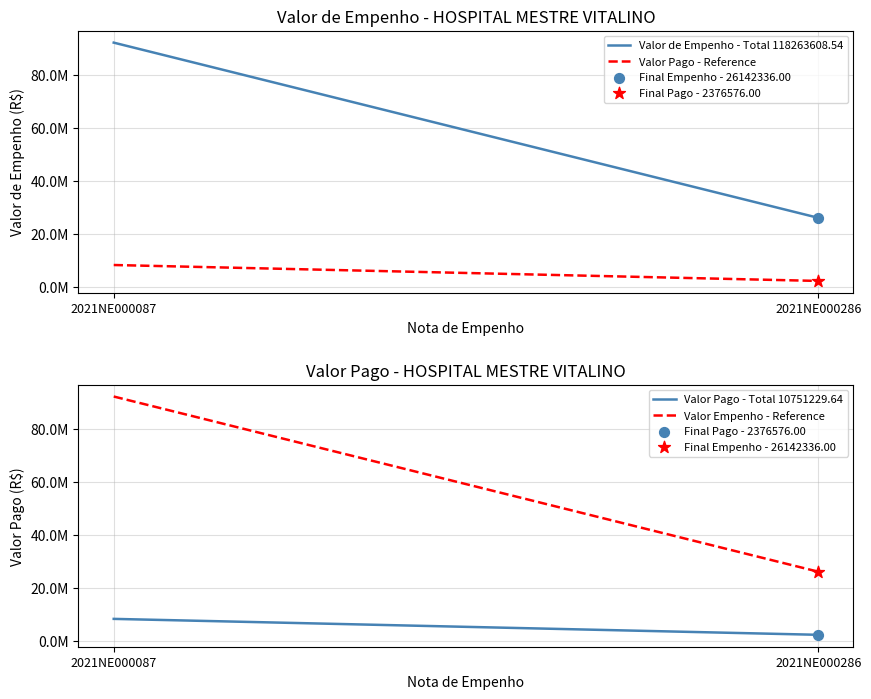

What are all the series names shown in the legend?

Valor de Empenho - Total 118263608.54, Valor Pago - Reference, Valor Pago - Total 10751229.64, Valor Empenho - Reference